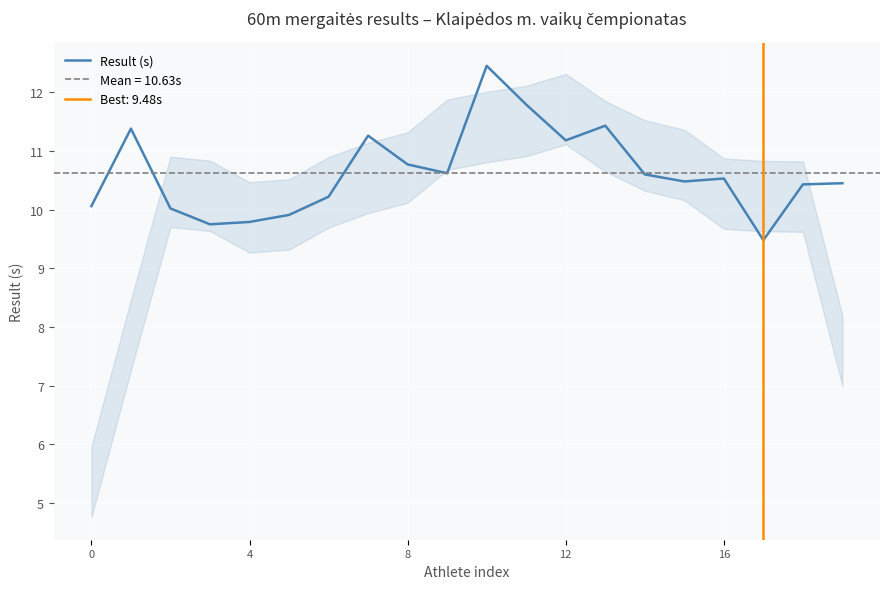

What is the minimum value for Result (s)?

9.5